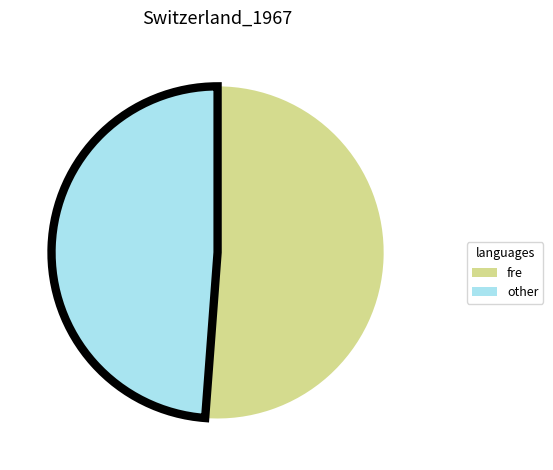

Is there any slice that represents more than half of the pie?

Yes